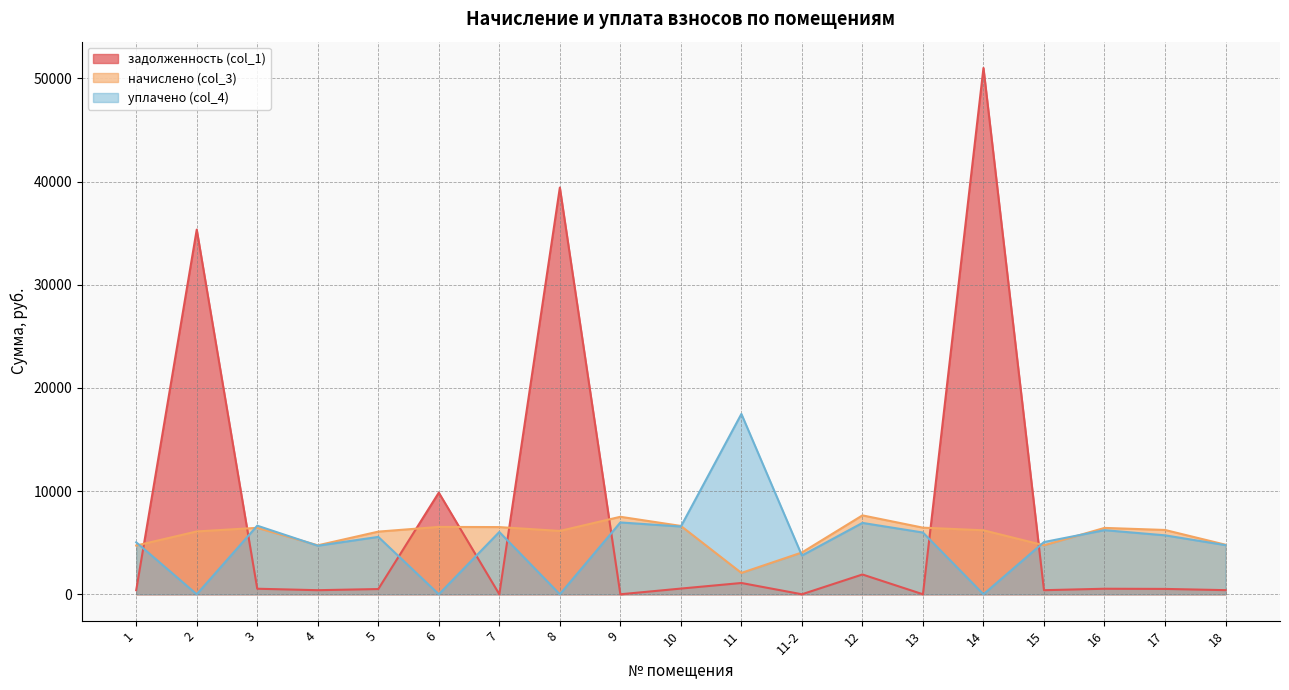

The value of задолженность (col_1) at 11-2 is -34957.0. True or false?

False